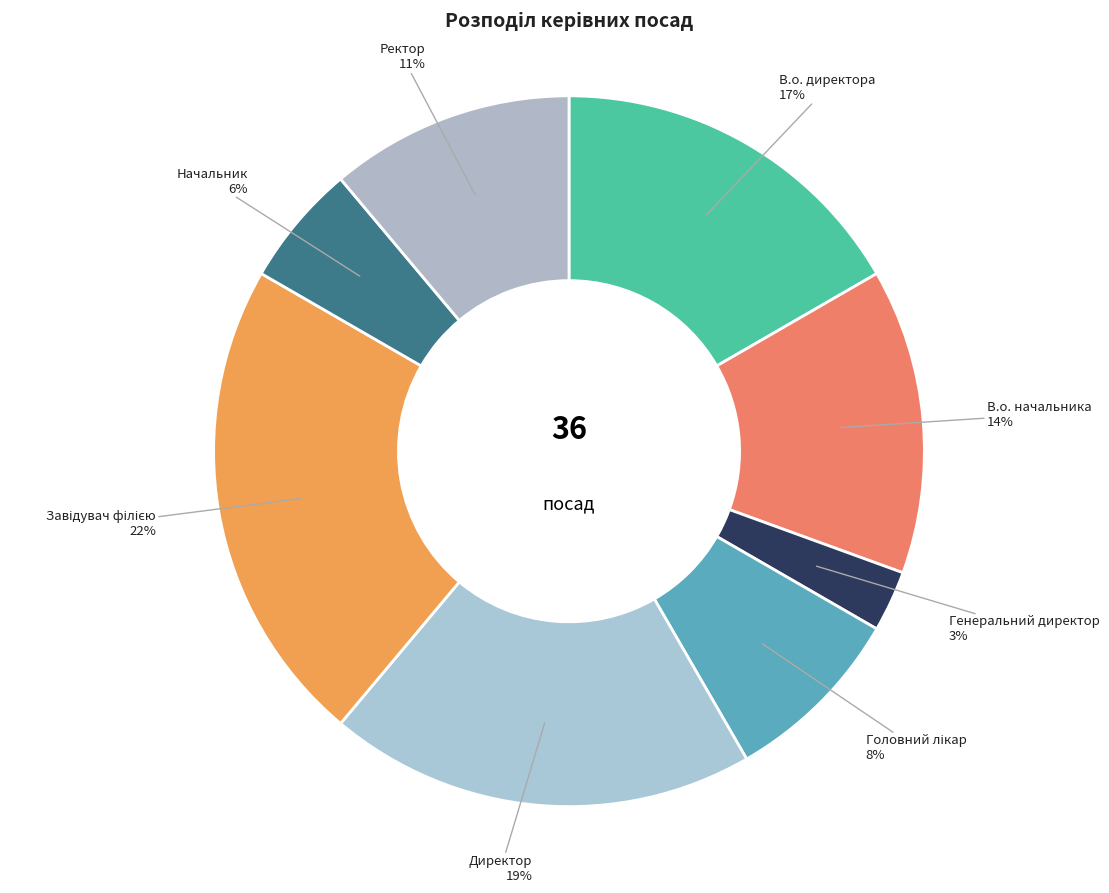

How many slices are in this pie chart?

8